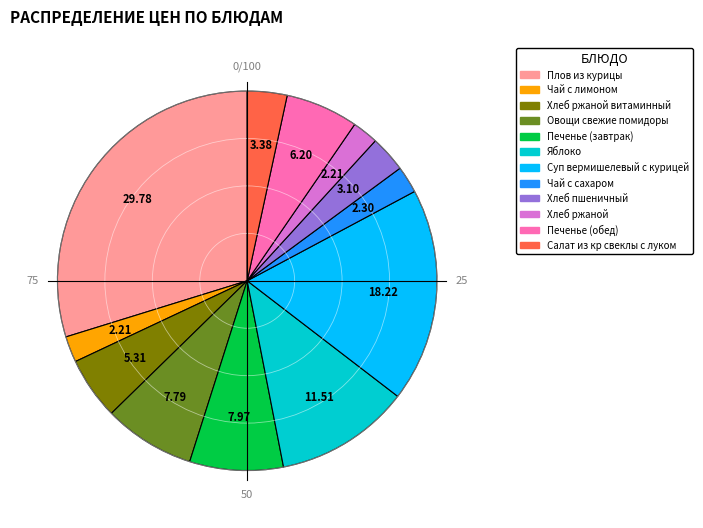

Is there any slice that represents more than half of the pie?

No